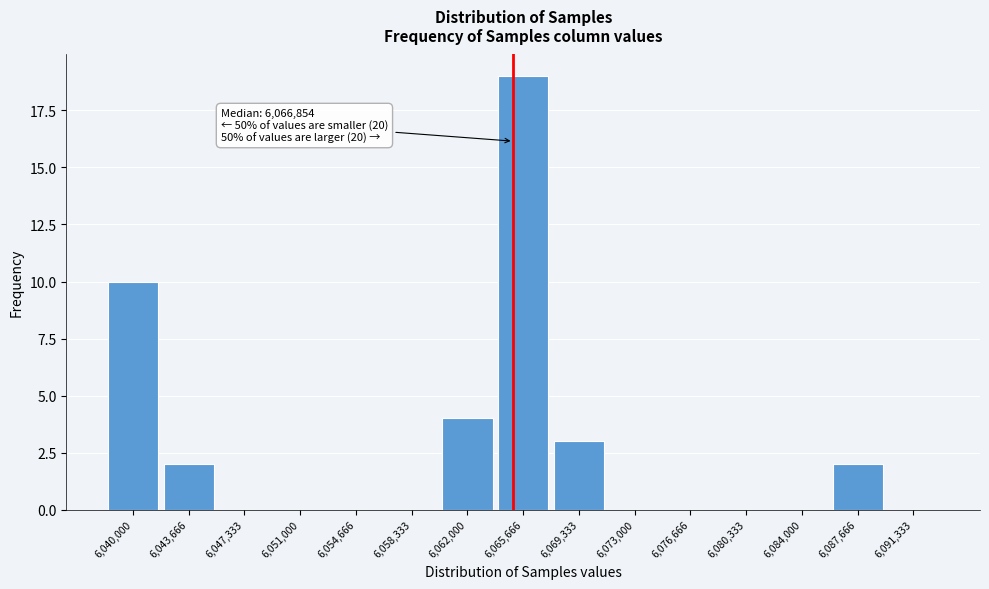

Reading left to right, what are all the values shown in this chart?

6,040,000=10	6,043,666=2	6,047,333=0	6,051,000=0	6,054,666=0	6,058,333=0	6,062,000=4	6,065,666=19	6,069,333=3	6,073,000=0	6,076,666=0	6,080,333=0	6,084,000=0	6,087,666=2	6,091,333=0